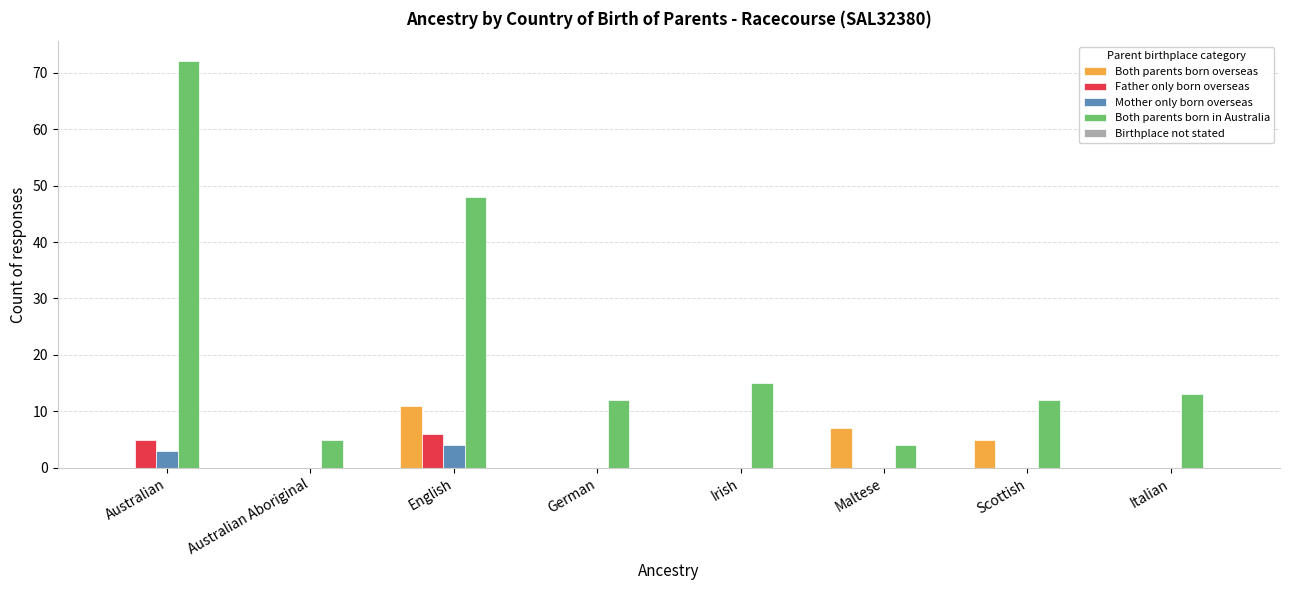

Which category has the highest value in the Both parents born overseas series?

English